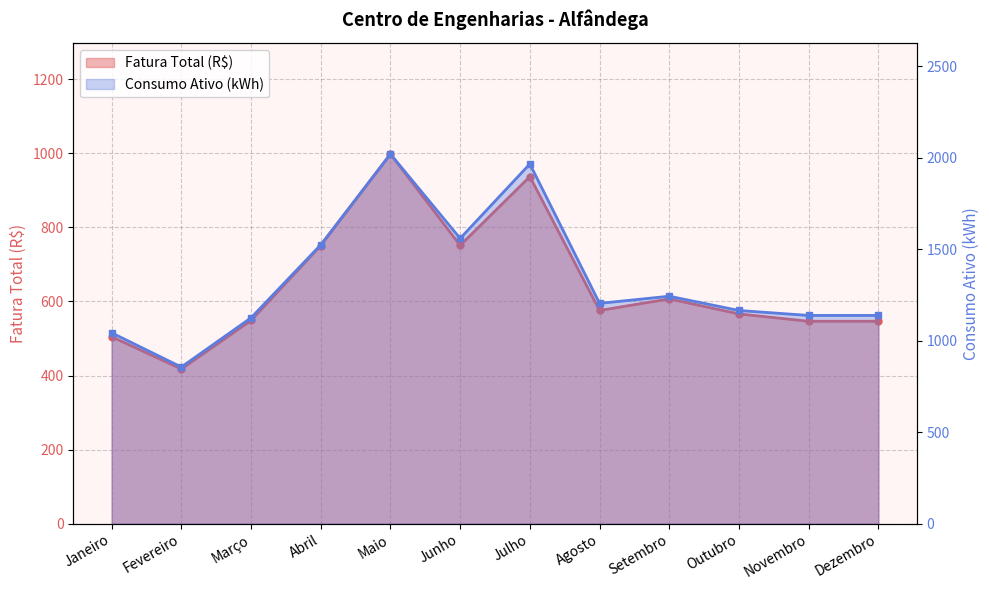

How many lines are shown in the chart?

2